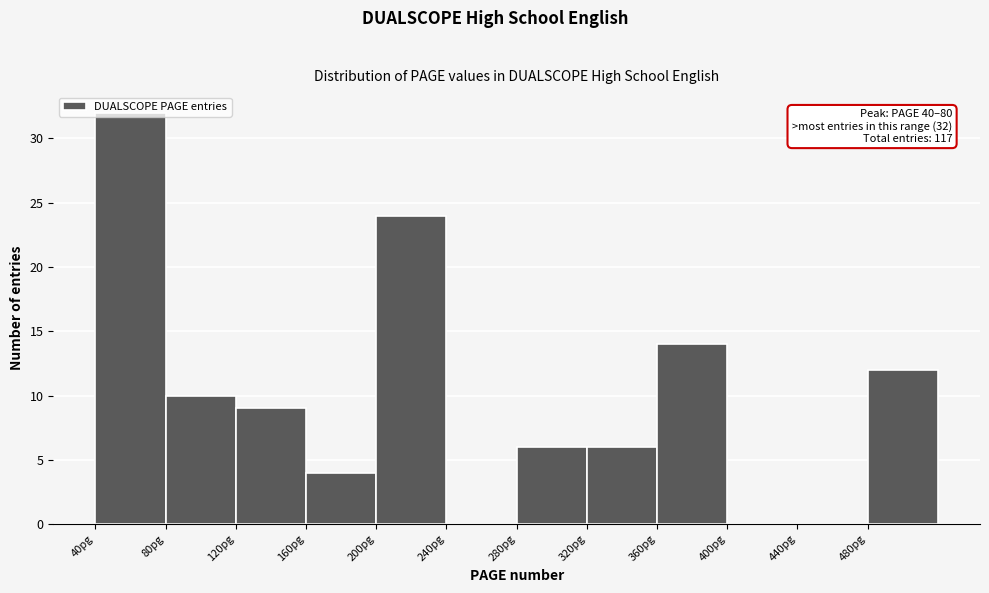

Which range on the x-axis has the tallest bar?

40 to 80